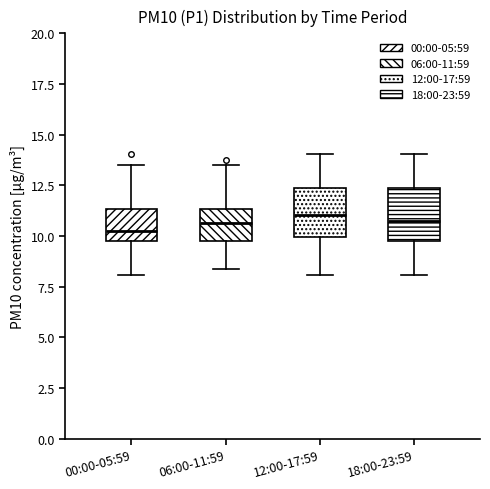

Reading left to right, transcribe this box plot: for each box, give where its median line is, the range the box spans, and where its two whiskers end, as read against the y-axis. The values are not printed on the chart, so give them approximately, as read against the axis.

00:00-05:59: median 10.5, box 9.5 to 11.5, whiskers 8.0 to 13.5
06:00-11:59: median 10.5, box 10.0 to 11.5, whiskers 8.5 to 13.5
12:00-17:59: median 11.0, box 10.0 to 12.5, whiskers 8.0 to 14.0
18:00-23:59: median 11.0, box 10.0 to 12.5, whiskers 8.0 to 14.0